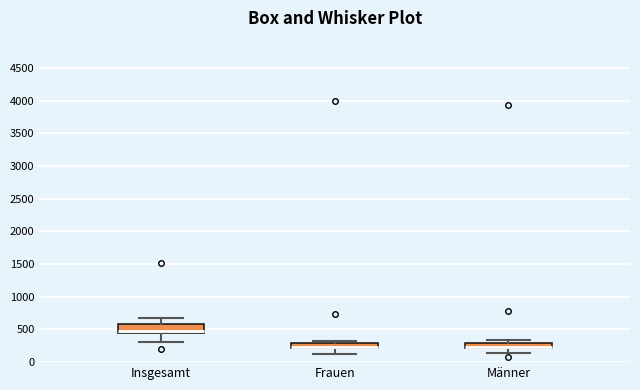

Which box is the tallest, from its lower edge to its upper edge?

Insgesamt